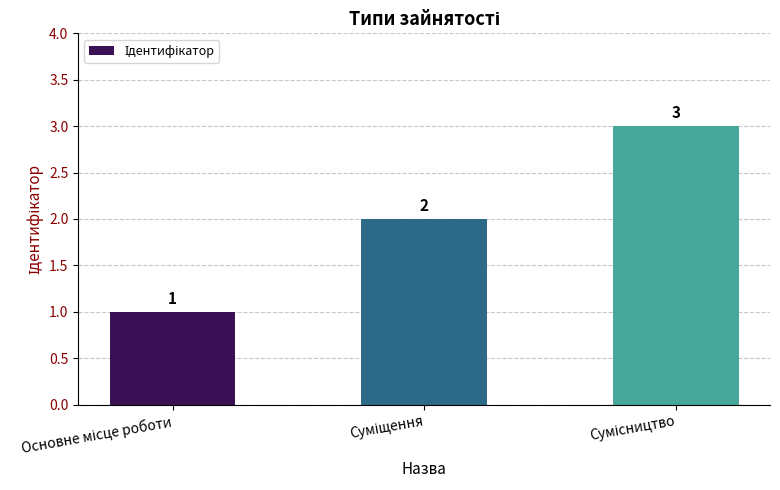

What is the sum of all values?

6